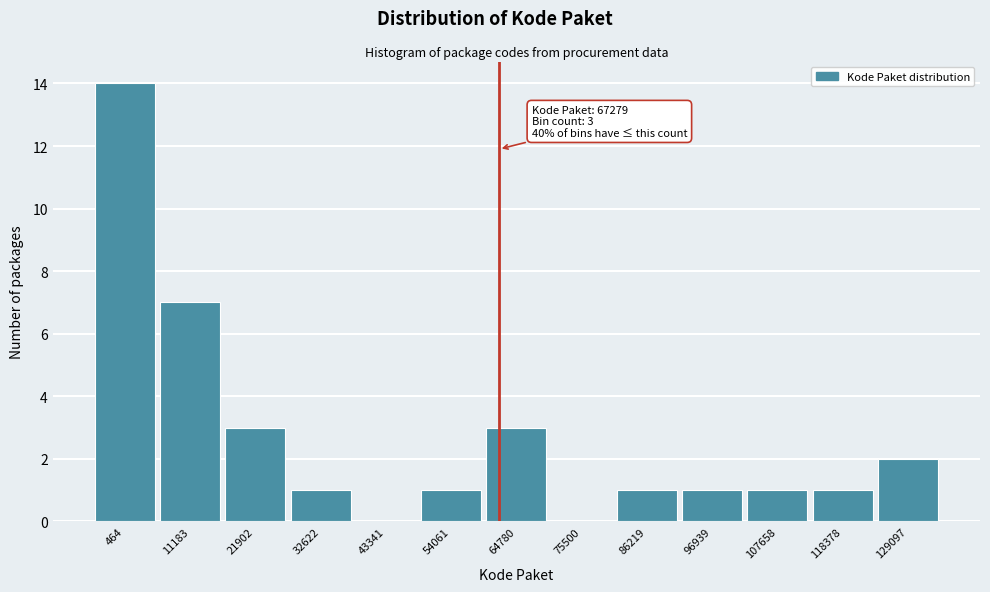

Reading left to right, transcribe all the data shown in this chart.

464=14	11183=7	21902=3	32622=1	43341=0	54061=1	64780=3	75500=0	86219=1	96939=1	107658=1	118378=1	129097=2